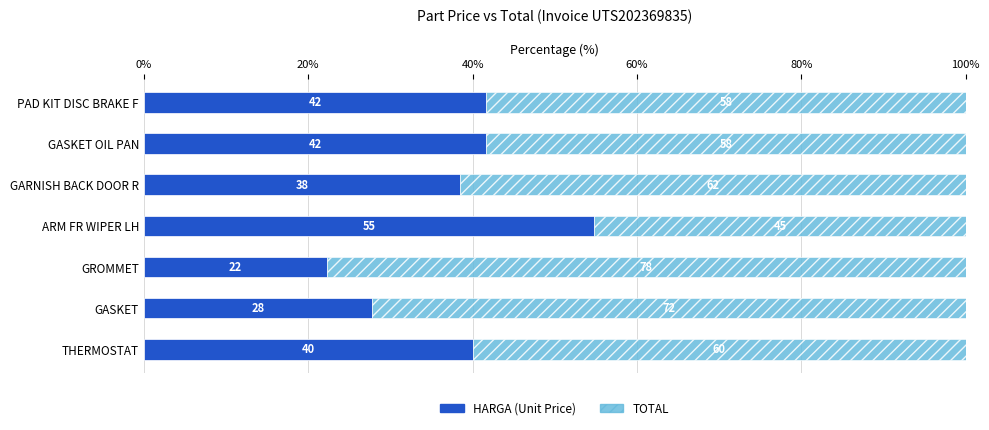

How many bars are there in total?

14